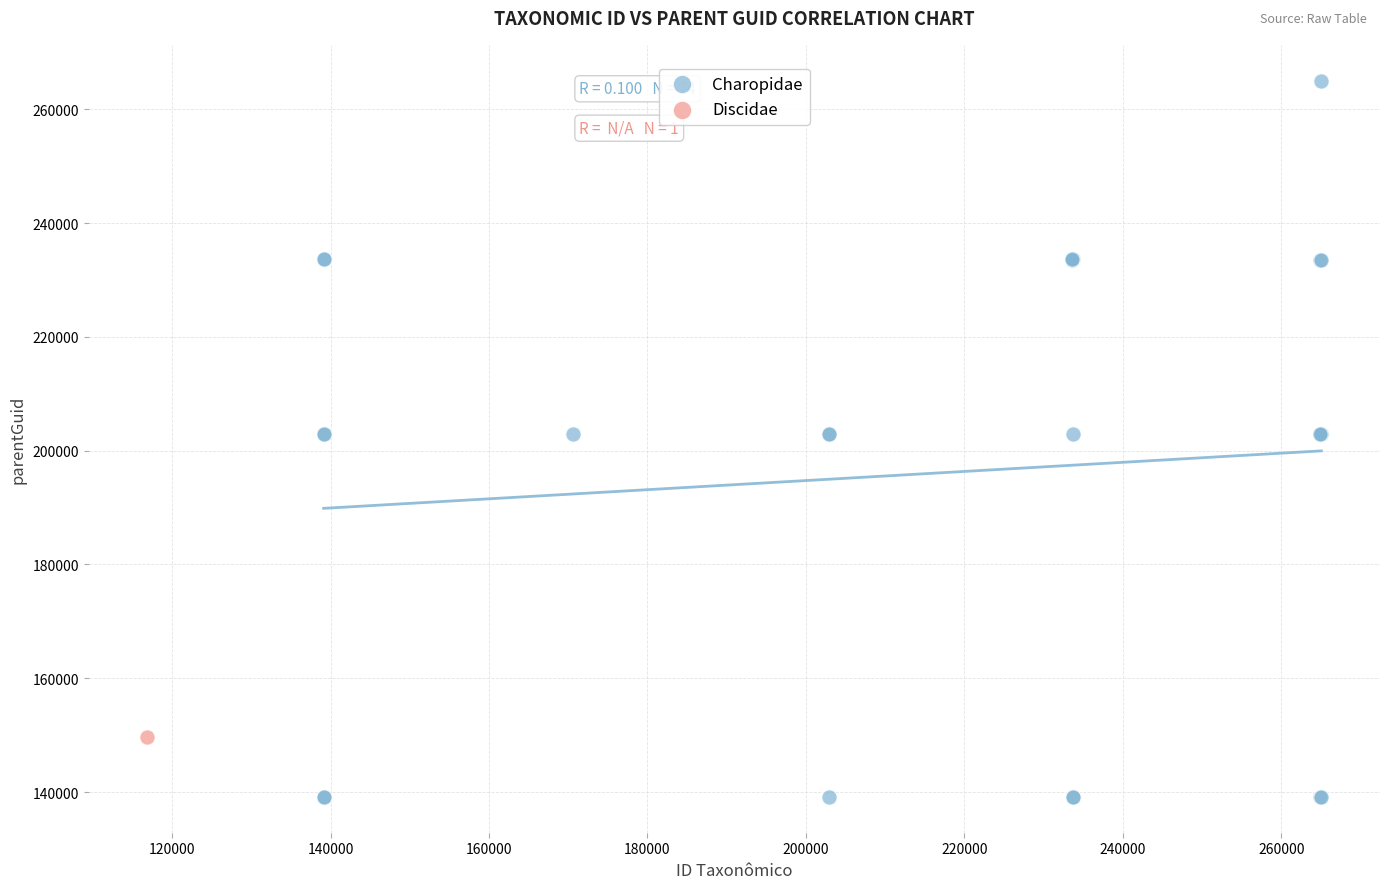

What are all the series names shown in the legend?

Charopidae, Discidae